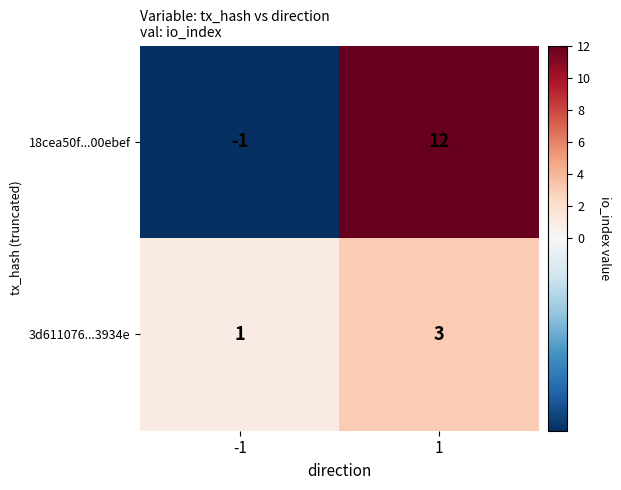

Reading left to right, what are all the values shown in this chart?

18cea50f...00ebef: -1=-1	1=12
3d611076...3934e: -1=1	1=3